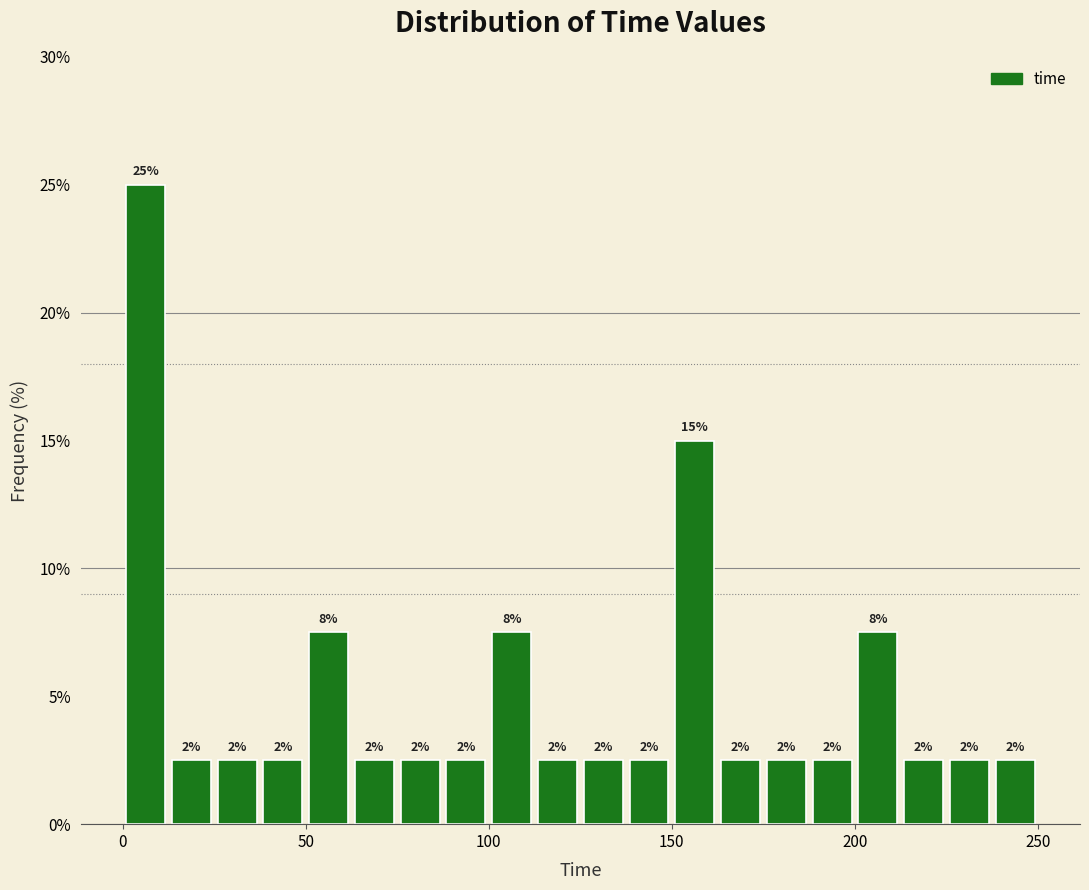

Read against the x-axis, roughly where is the centre of the tallest bar?

5